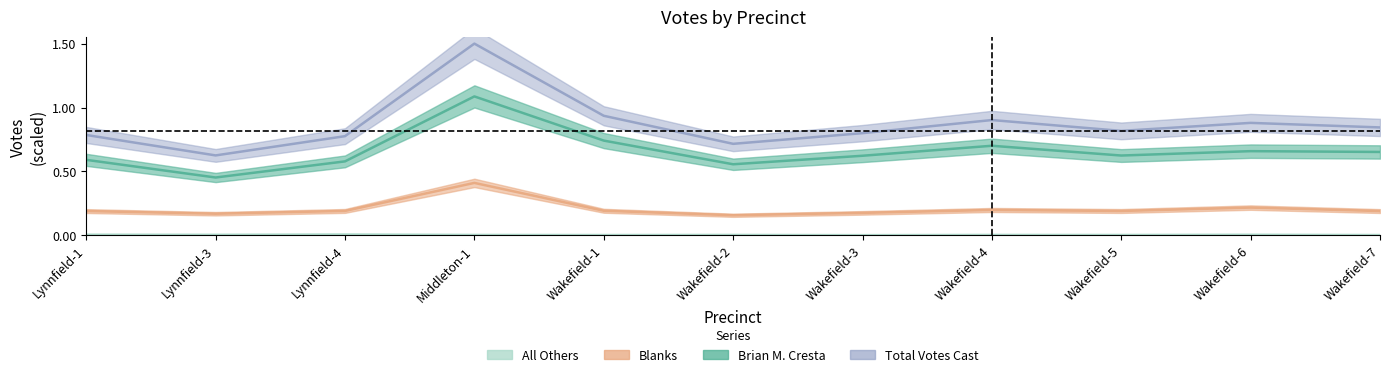

True or false: Blanks and Total Votes Cast intersect in this chart.

False